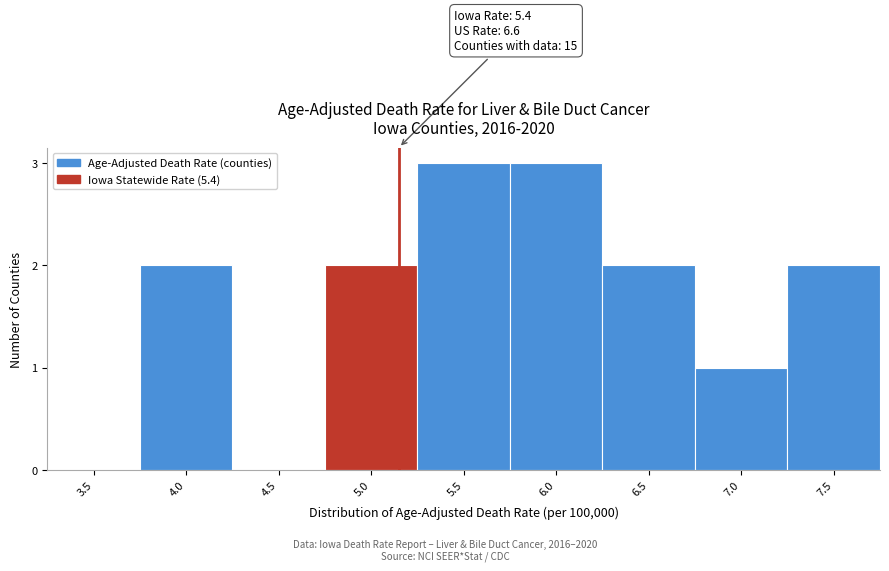

Reading left to right, list all the values displayed in this chart.

3.5=0	4.0=2	4.5=0	5.0=2	5.5=3	6.0=3	6.5=2	7.0=1	7.5=2